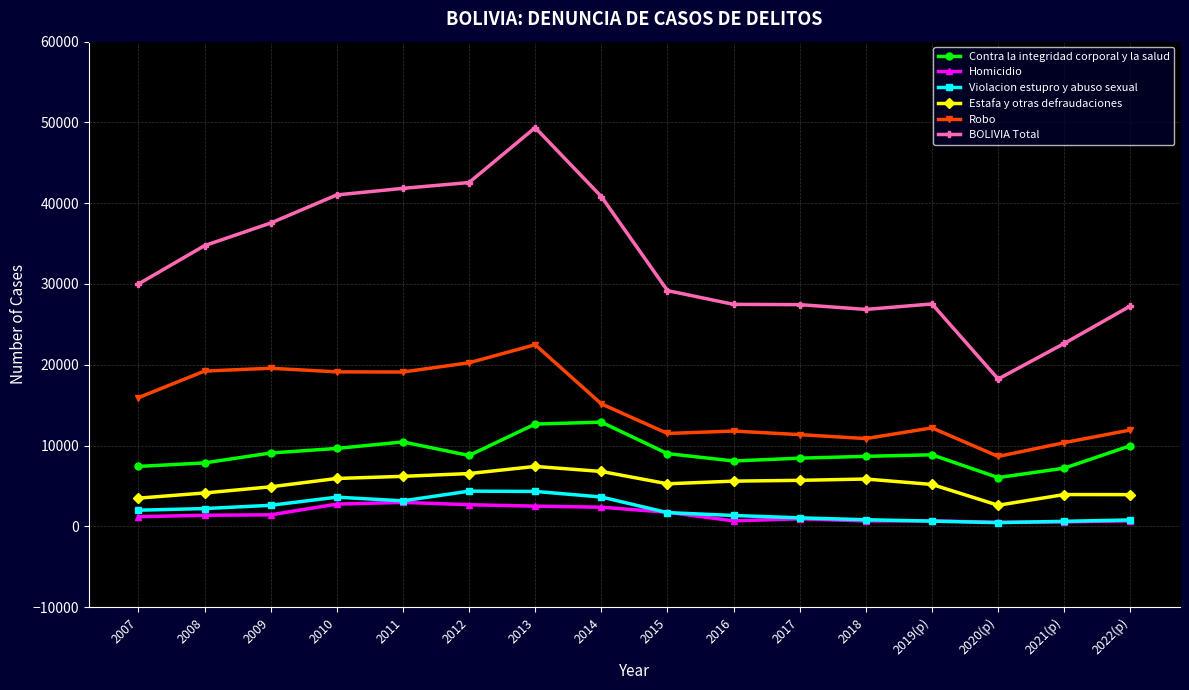

Which series changed the most between 2010 and 2022(p)?

BOLIVIA Total